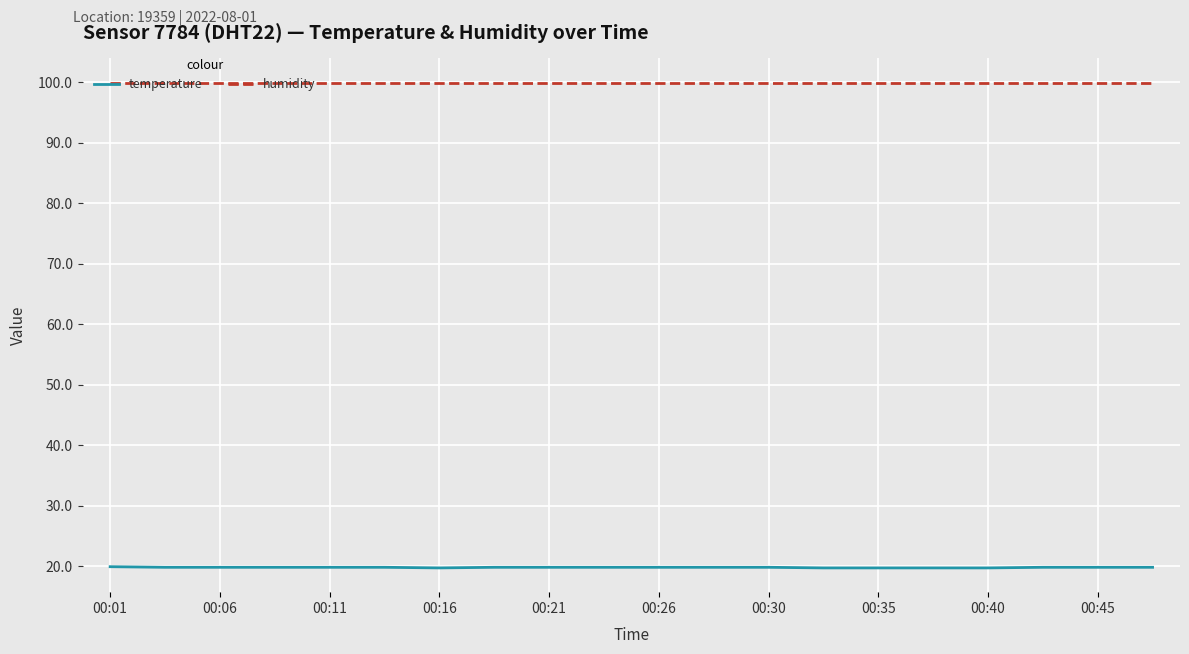

What are all the series names shown in the legend?

temperature, humidity